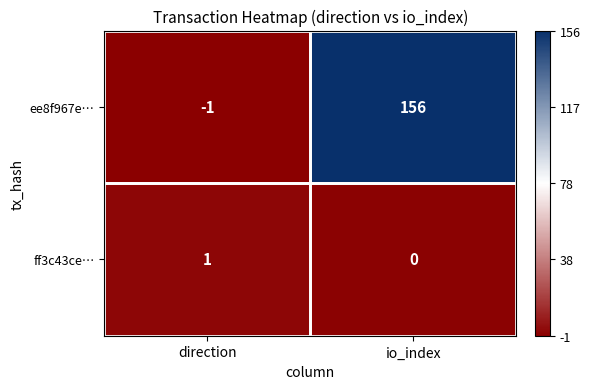

Which series has the largest total across all categories?

ee8f967e…